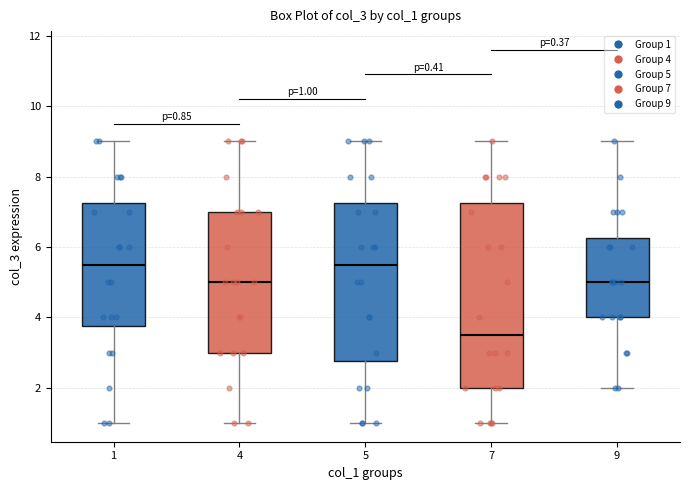

Comparing the boxes themselves (not the whiskers), which one is the tallest?

7